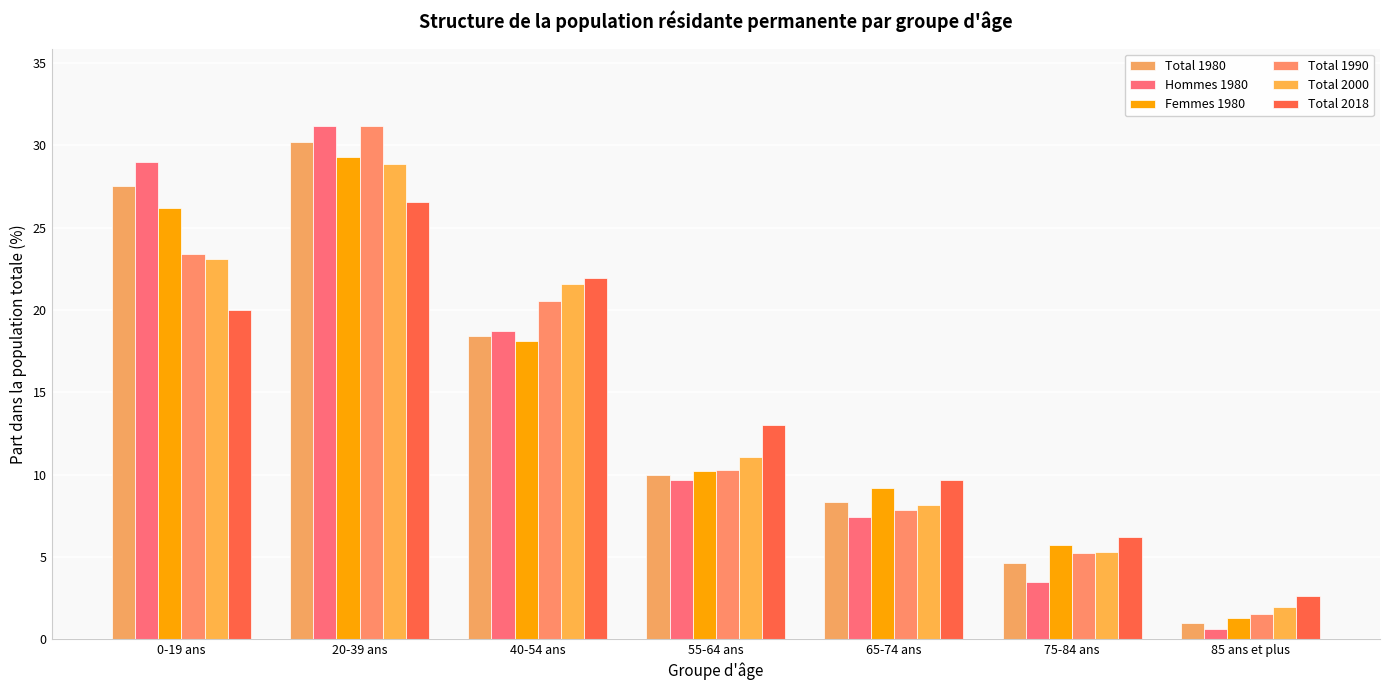

What is the approximate value of Total 1980 at 55-64 ans?

10.0